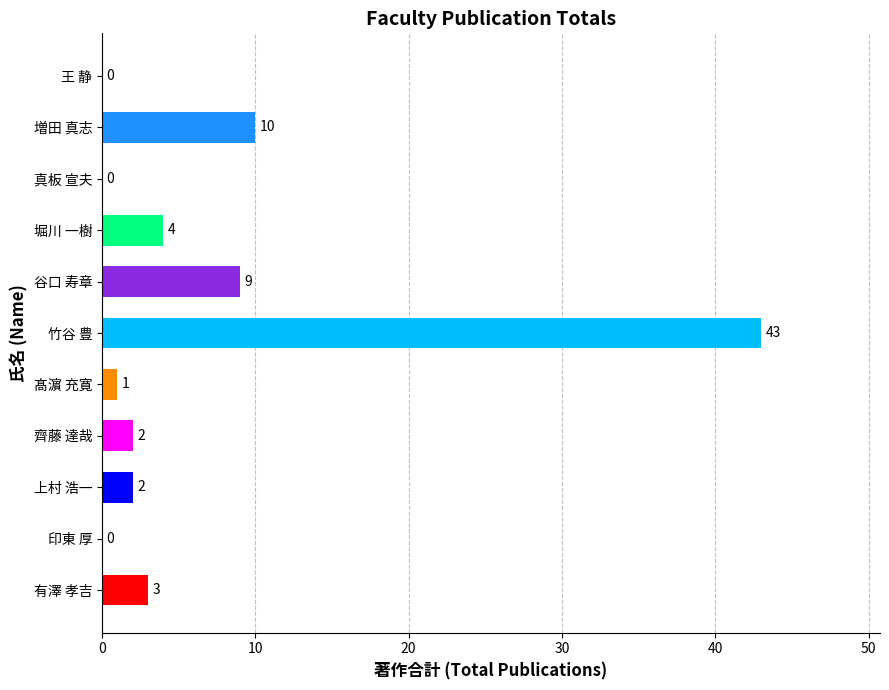

What is the change in value from 有澤 孝吉 to 竹谷 豊?

+40